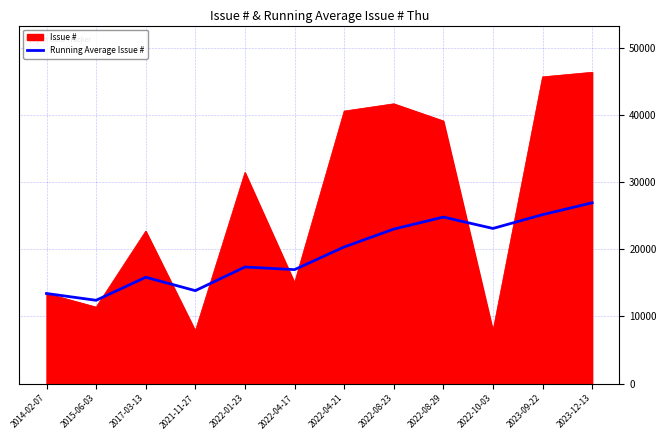

The value of Running Average Issue # at 2022-10-03 is 37150.9. True or false?

False